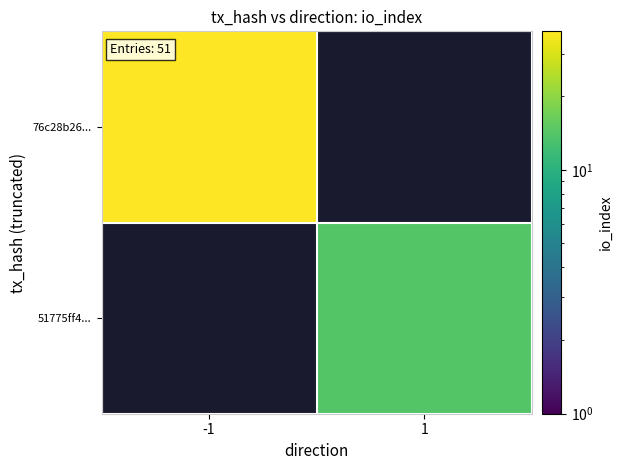

Rank the series by their average value, from highest to lowest.

76c28b26..., 51775ff4...